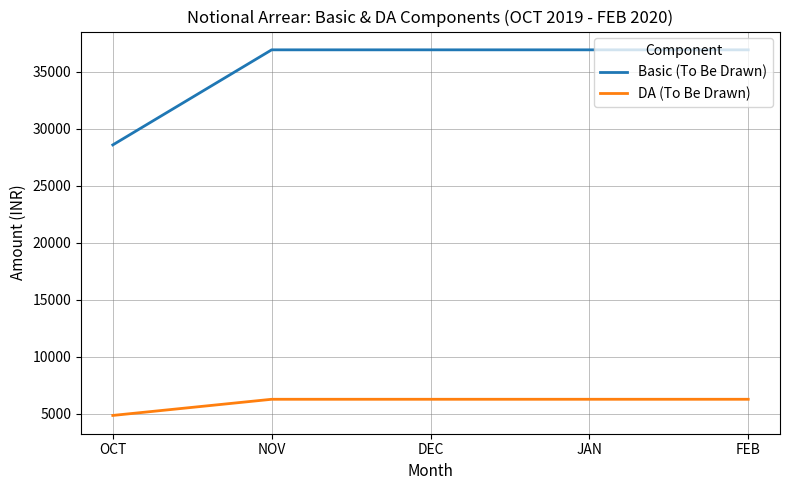

At which label does Basic (To Be Drawn) reach its minimum?

OCT